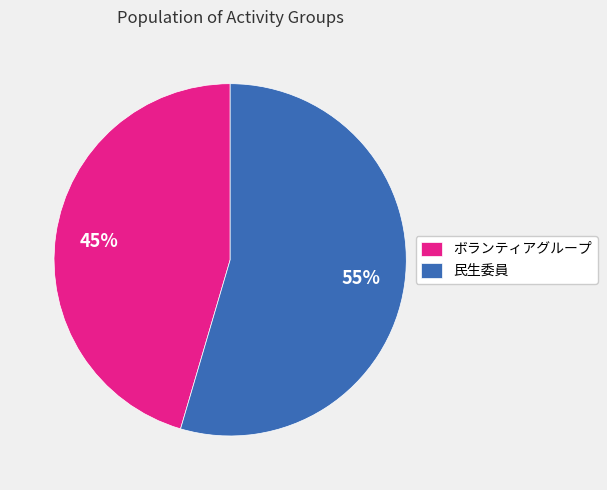

How many slices are in this pie chart?

2